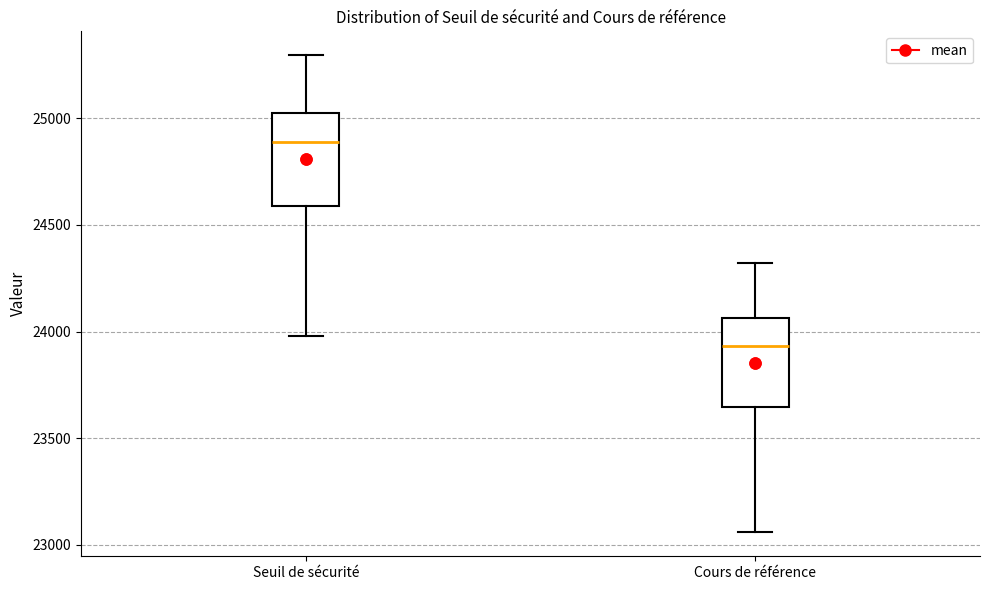

Reading left to right, transcribe this box plot: for each box, give where its median line is, the range the box spans, and where its two whiskers end, as read against the y-axis. The values are not printed on the chart, so give them approximately, as read against the axis.

Seuil de sécurité: median 24900, box 24600 to 25050, whiskers 24000 to 25300
Cours de référence: median 23950, box 23650 to 24050, whiskers 23050 to 24300